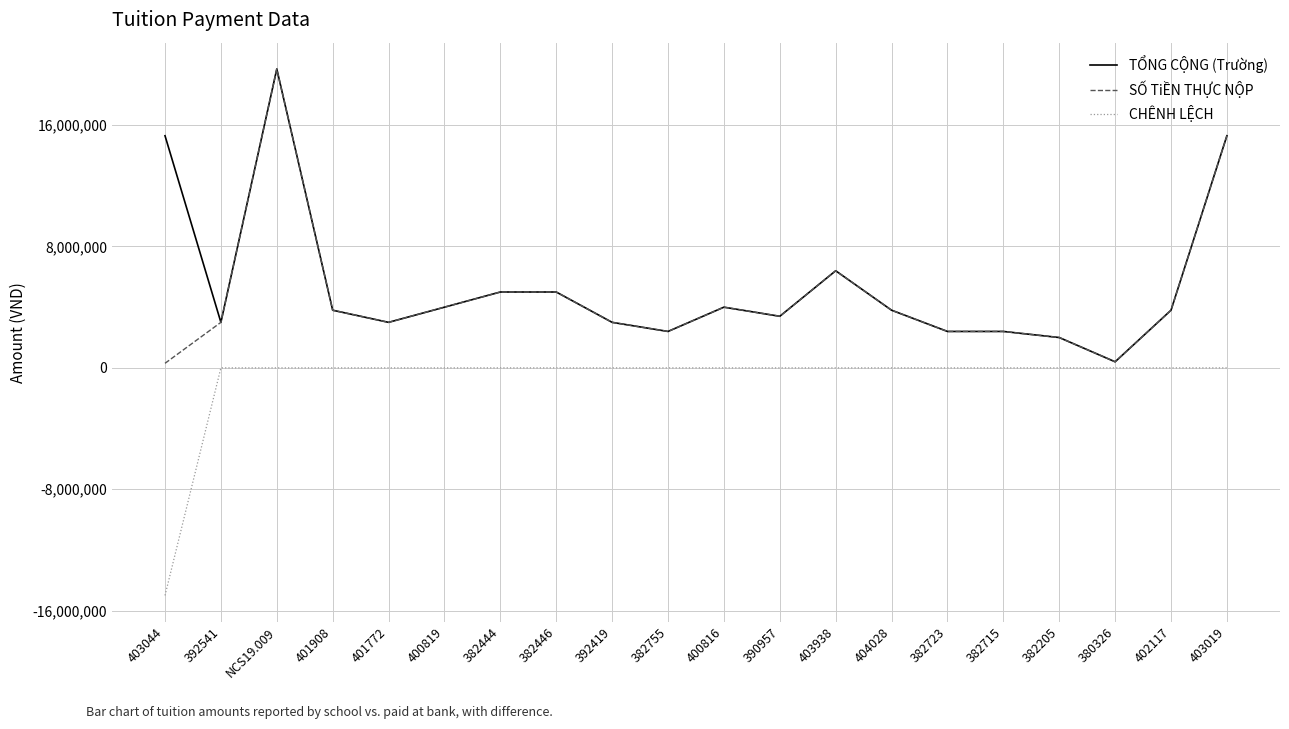

What is the total value across all series at 403019?

30600000